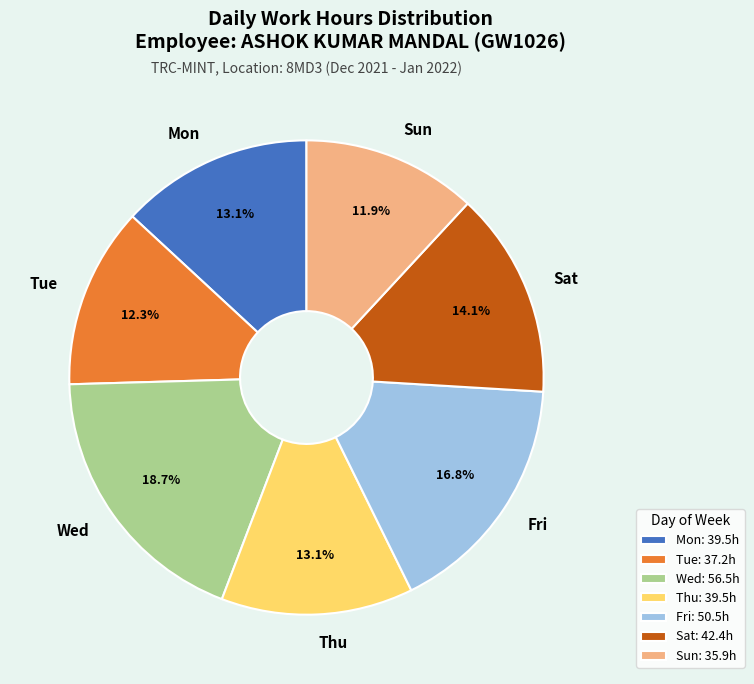

Is Thu the majority of the pie?

No